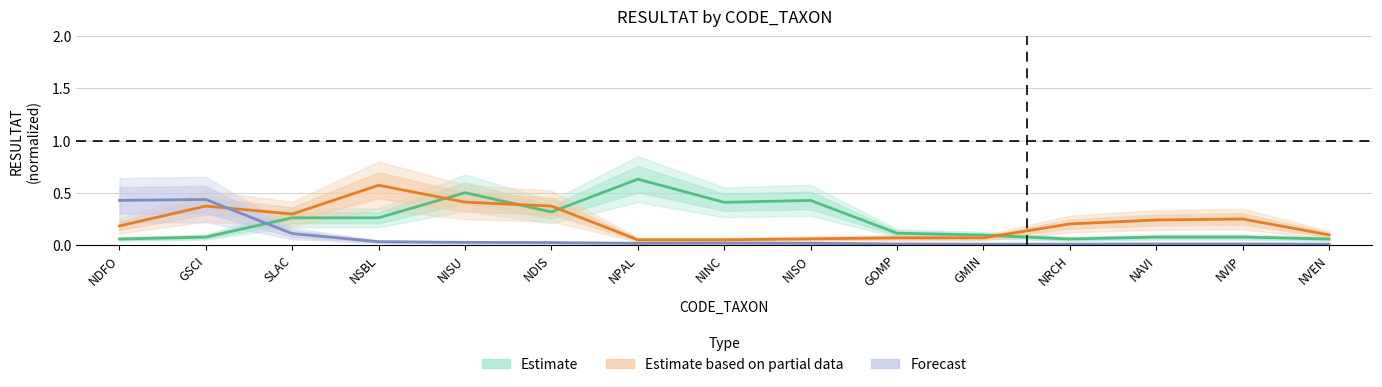

Where is the first local minimum for Forecast?

NPAL